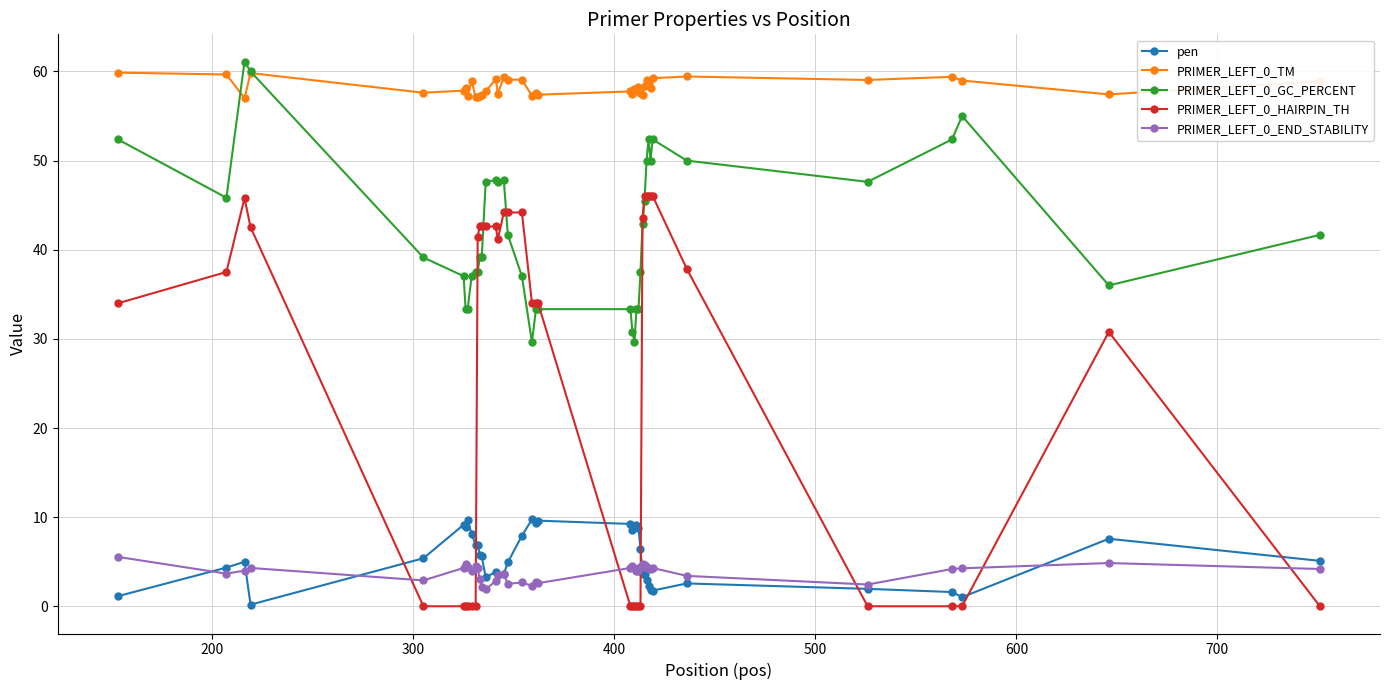

True or false: PRIMER_LEFT_0_HAIRPIN_TH and PRIMER_LEFT_0_END_STABILITY intersect in this chart.

True